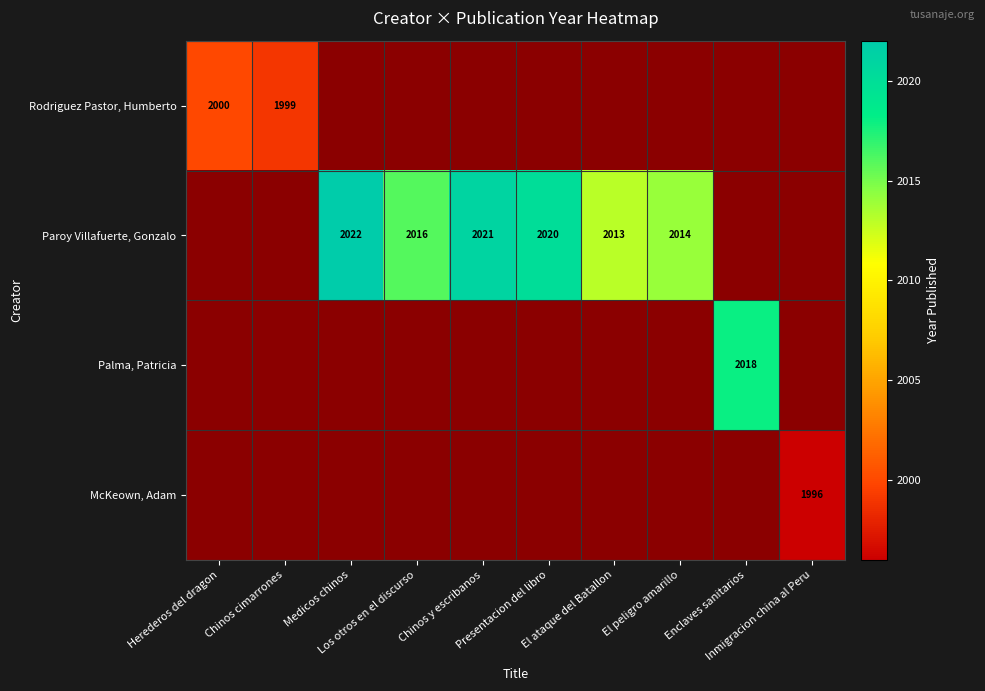

The Rodriguez Pastor, Humberto series shows 3288.5 at Chinos cimarrones. True or false?

False